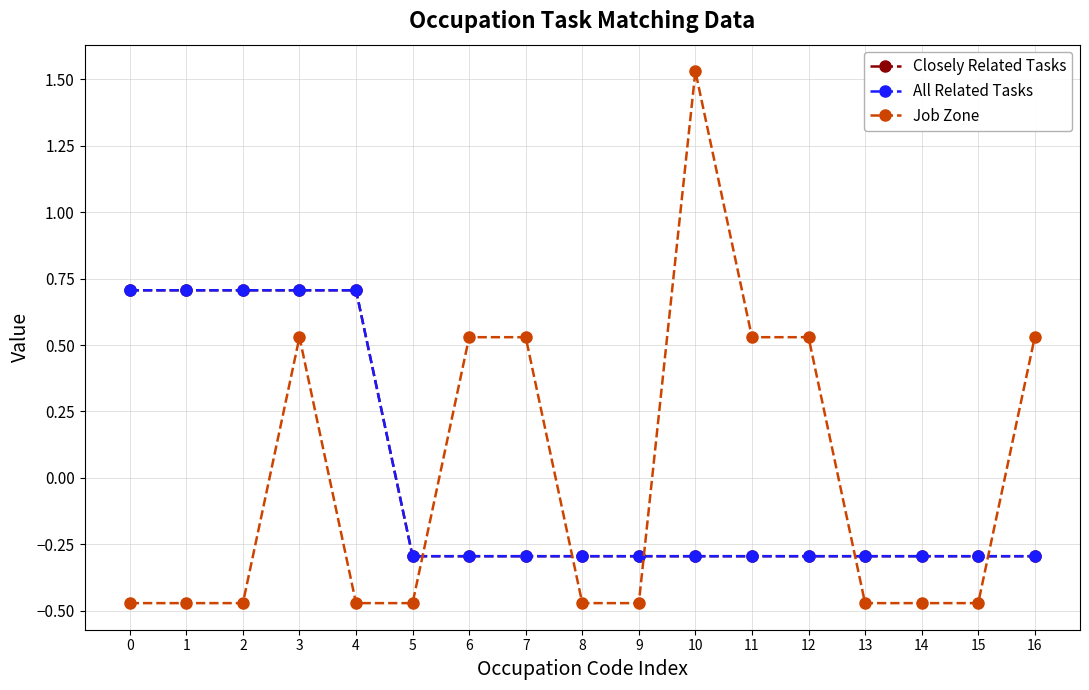

Is this an area chart (filled region under the line)?

No